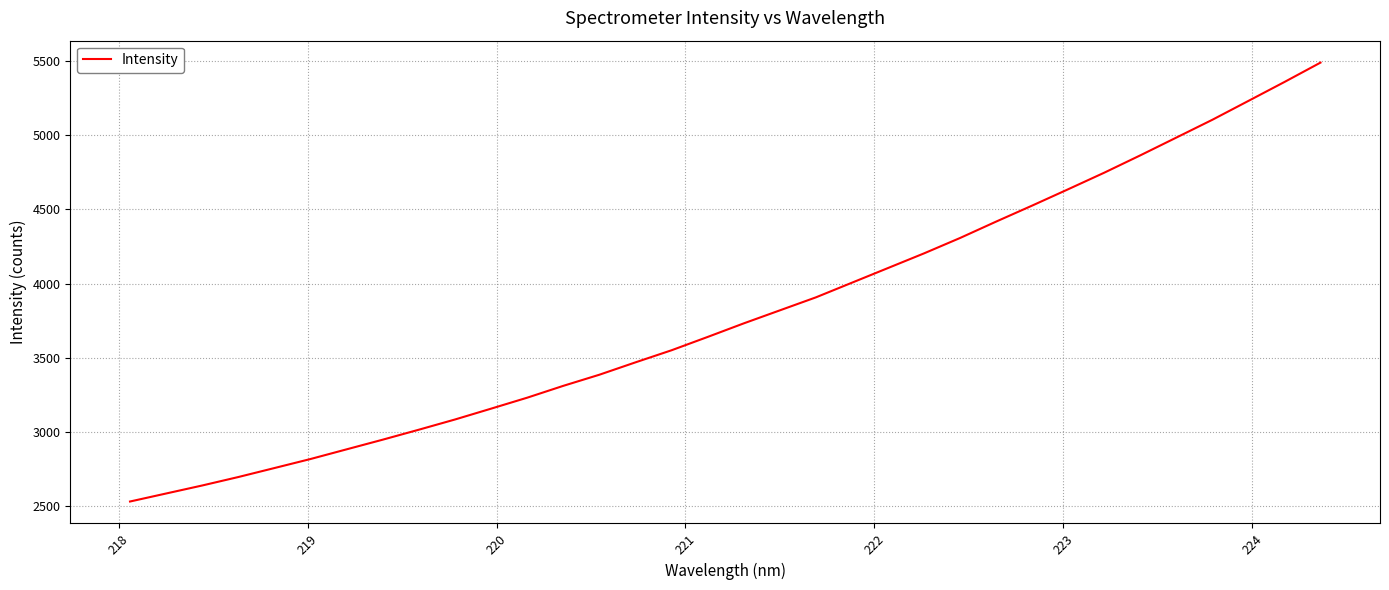

What is the minimum value shown in the chart?

2532.4